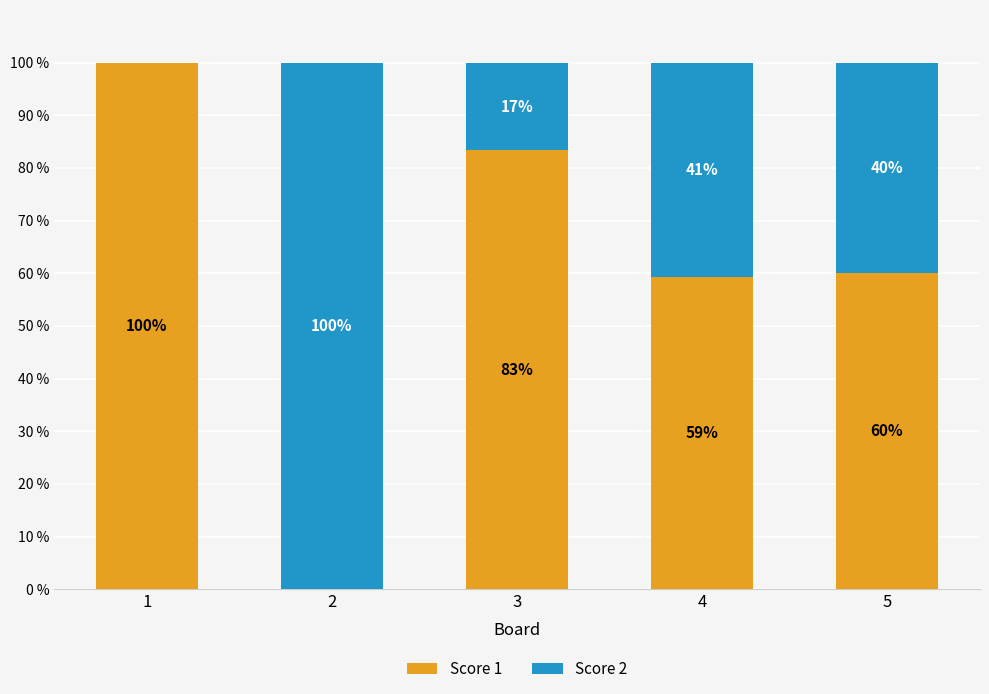

Where is Score 1 nearest to the value 50?

4